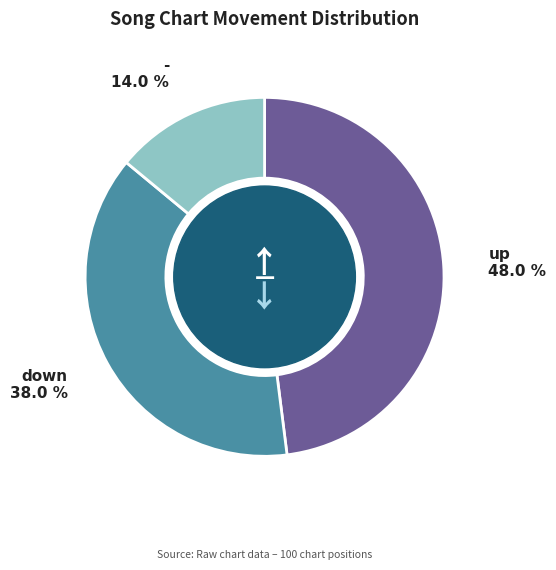

How many slices are in this pie chart?

3